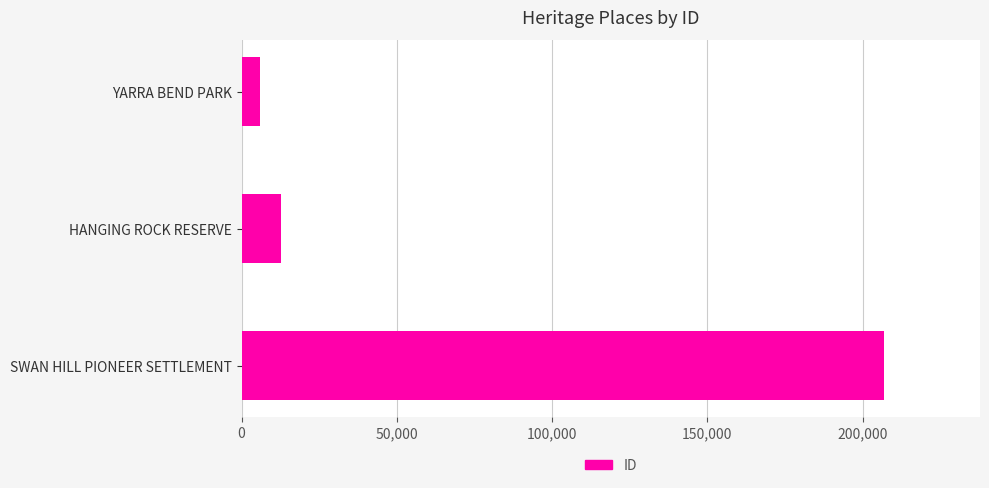

Read the value at HANGING ROCK RESERVE.

12533